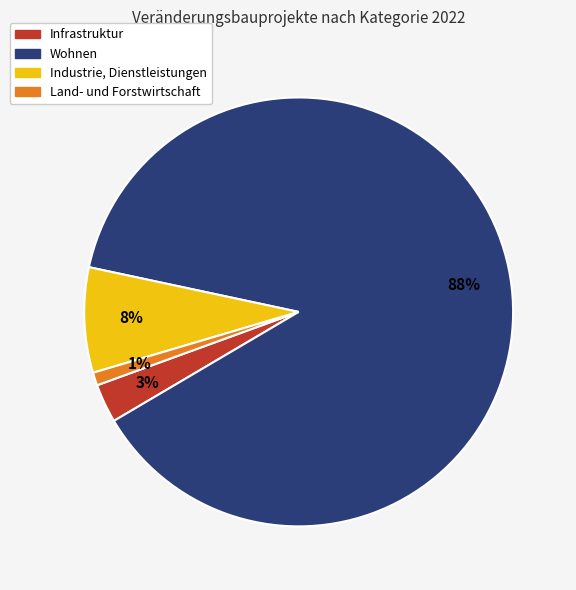

To the nearest percent, what is the difference between the largest and smallest slice percentages?

87%